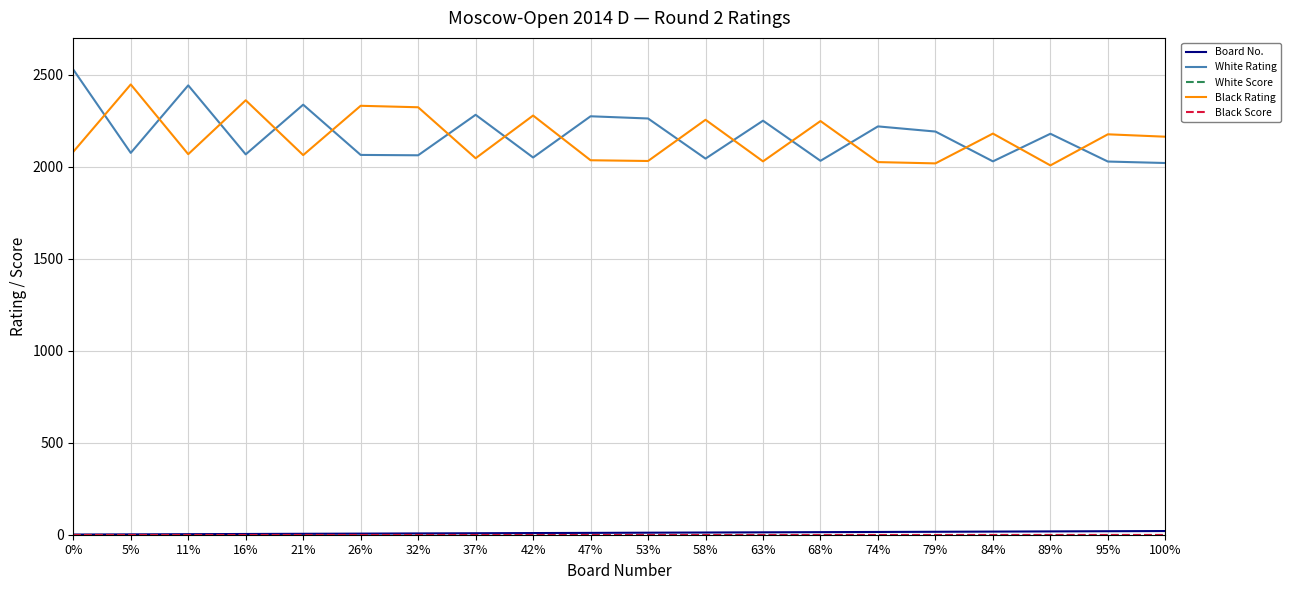

The Black Score series shows 2 at 16%. True or false?

False